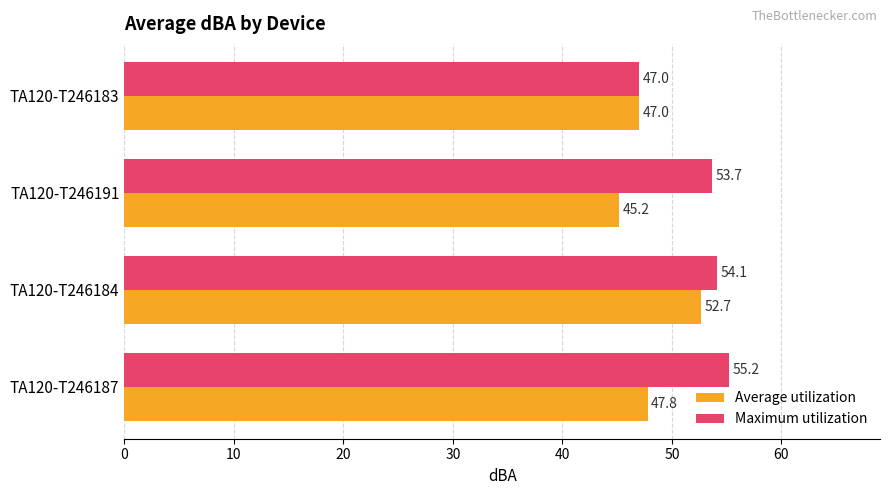

True or false: Average utilization has a value of 20.7 at TA120-T246191.

False